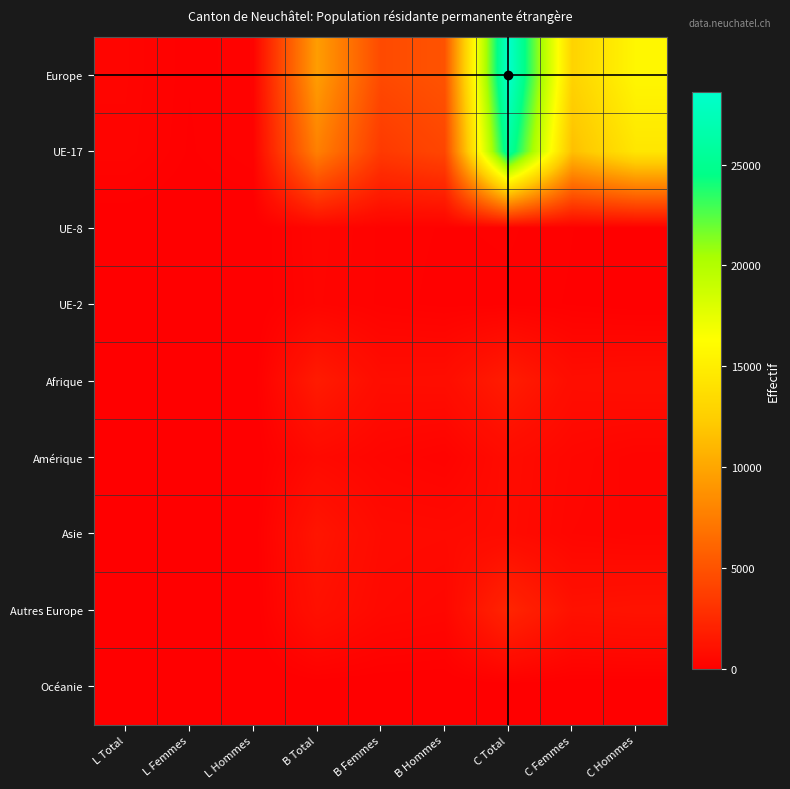

Reading left to right, list all the values displayed in this chart.

Europe: L Total=346	L Femmes=116	L Hommes=230	B Total=9480	B Femmes=4480	B Hommes=5000	C Total=28596	C Femmes=12877	C Hommes=15719
UE-17: L Total=317	L Femmes=99	L Hommes=218	B Total=7720	B Femmes=3483	B Hommes=4237	C Total=25919	C Femmes=11528	C Hommes=14391
UE-8: L Total=16	L Femmes=7	L Hommes=9	B Total=369	B Femmes=209	B Hommes=160	C Total=179	C Femmes=113	C Hommes=66
UE-2: L Total=6	L Femmes=5	L Hommes=1	B Total=347	B Femmes=209	B Hommes=138	C Total=149	C Femmes=104	C Hommes=45
Afrique: L Total=12	L Femmes=4	L Hommes=8	B Total=1631	B Femmes=798	B Hommes=833	C Total=1717	C Femmes=829	C Hommes=888
Amérique: L Total=20	L Femmes=11	L Hommes=9	B Total=593	B Femmes=365	B Hommes=228	C Total=738	C Femmes=442	C Hommes=296
Asie: L Total=22	L Femmes=13	L Hommes=9	B Total=1300	B Femmes=673	B Hommes=627	C Total=707	C Femmes=390	C Hommes=317
Autres Europe: L Total=7	L Femmes=5	L Hommes=2	B Total=1020	B Femmes=564	B Hommes=456	C Total=2256	C Femmes=1081	C Hommes=1175
Océanie: L Total=1	L Femmes=0	L Hommes=1	B Total=15	B Femmes=8	B Hommes=7	C Total=9	C Femmes=3	C Hommes=6